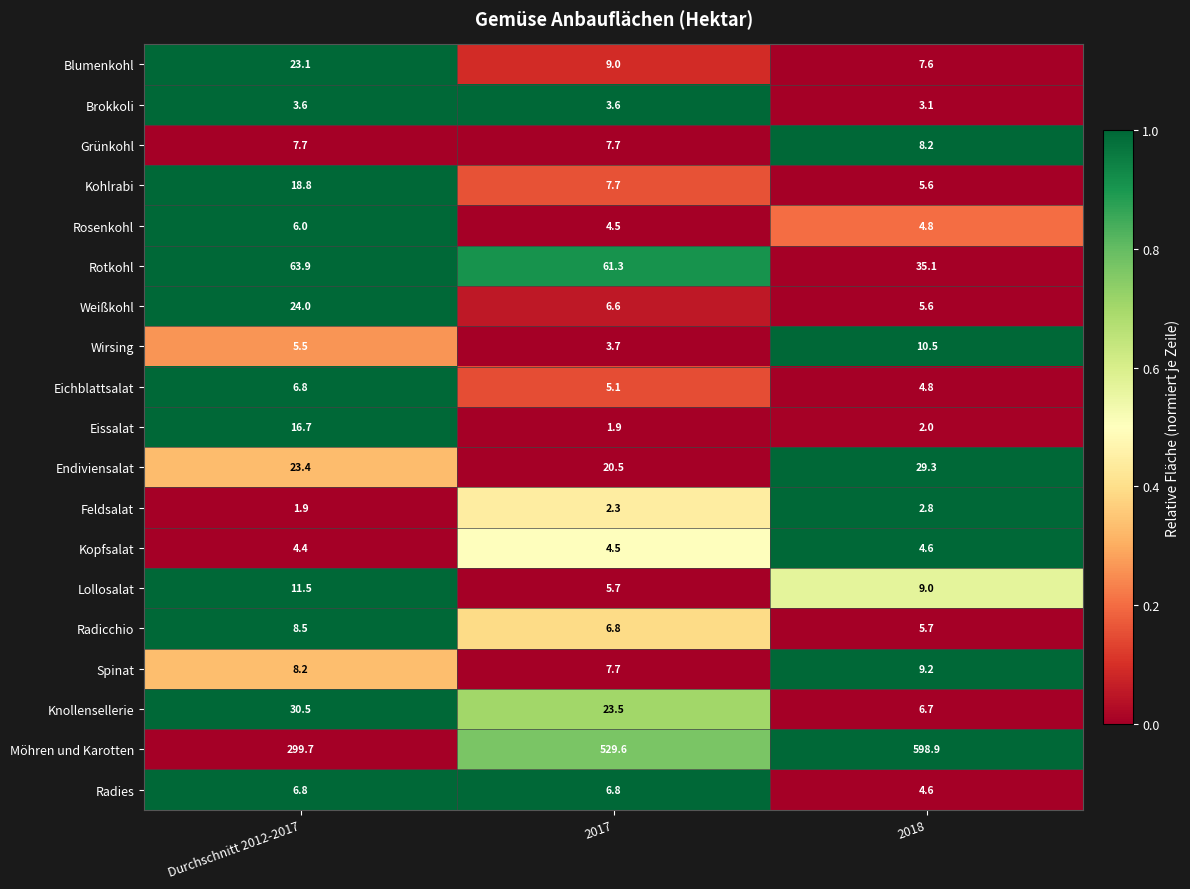

At which label does Radicchio reach its minimum?

2018